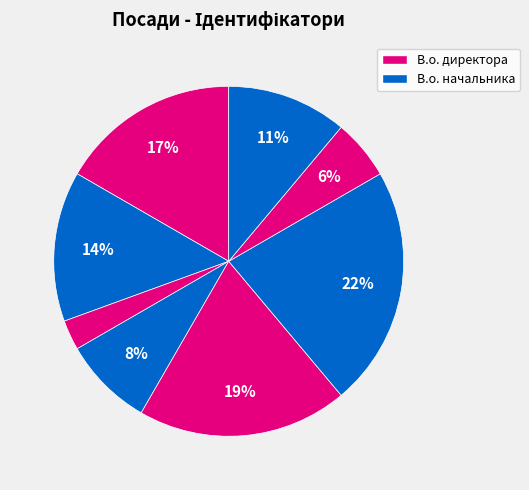

Count the number of slices in the pie.

8